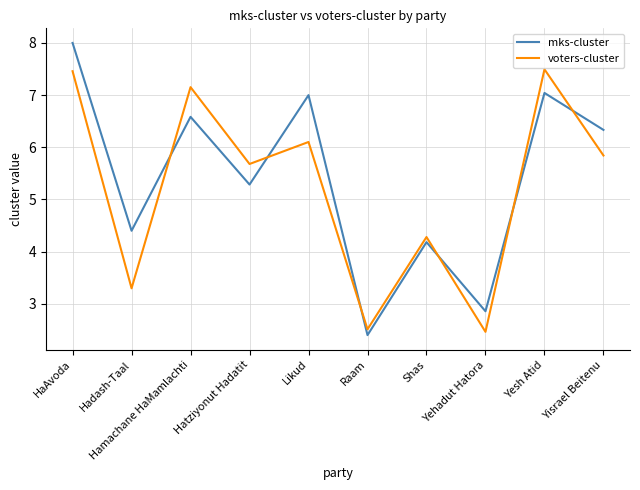

What is the sum of all voters-cluster values?

52.3